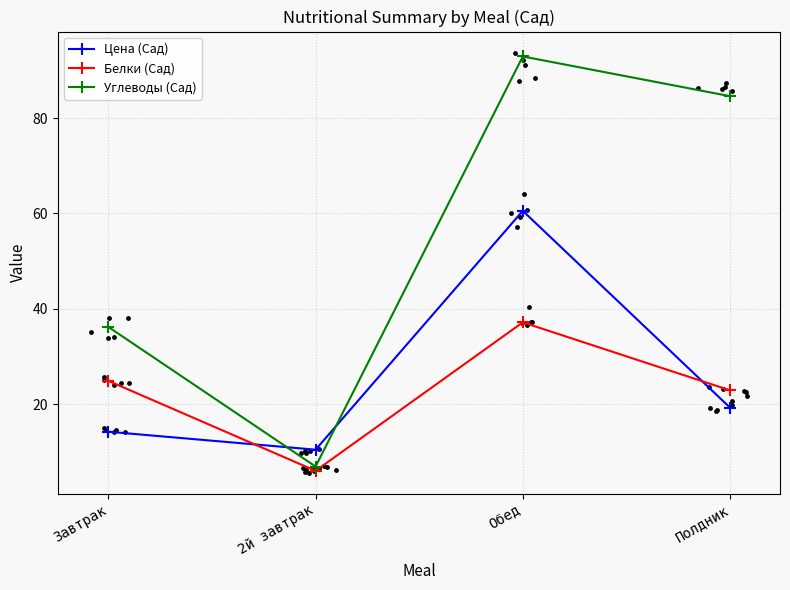

At how many categories does at least one series exceed 90?

1